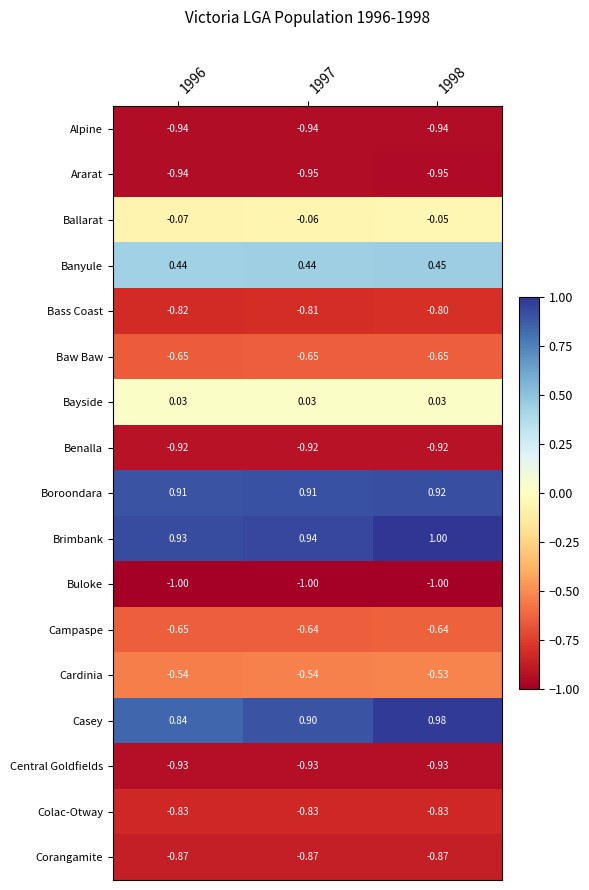

Which series has the largest range (max minus min)?

Casey